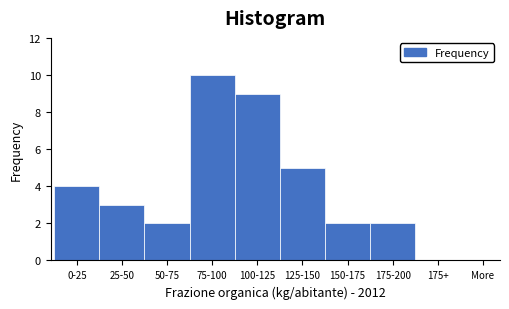

Reading left to right, transcribe all the data shown in this chart.

0-25=4	25-50=3	50-75=2	75-100=10	100-125=9	125-150=5	150-175=2	175-200=2	175+=0